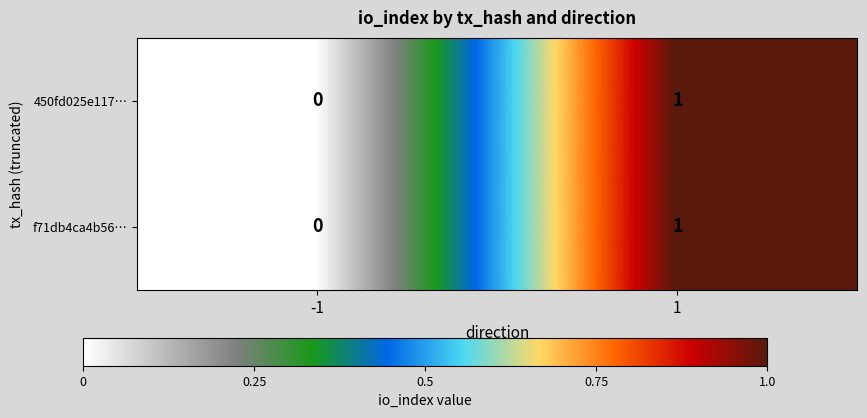

Is the value of 450fd025e117… at 1 greater than the value of f71db4ca4b56… at -1?

Yes